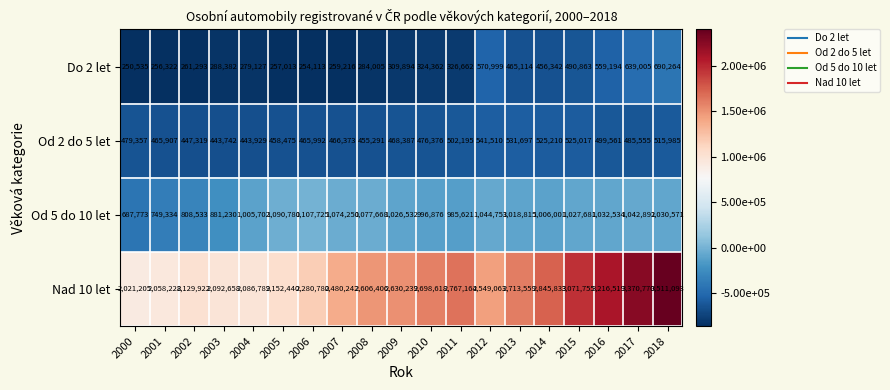

The Nad 10 let series shows 2086789 at 2004. True or false?

True